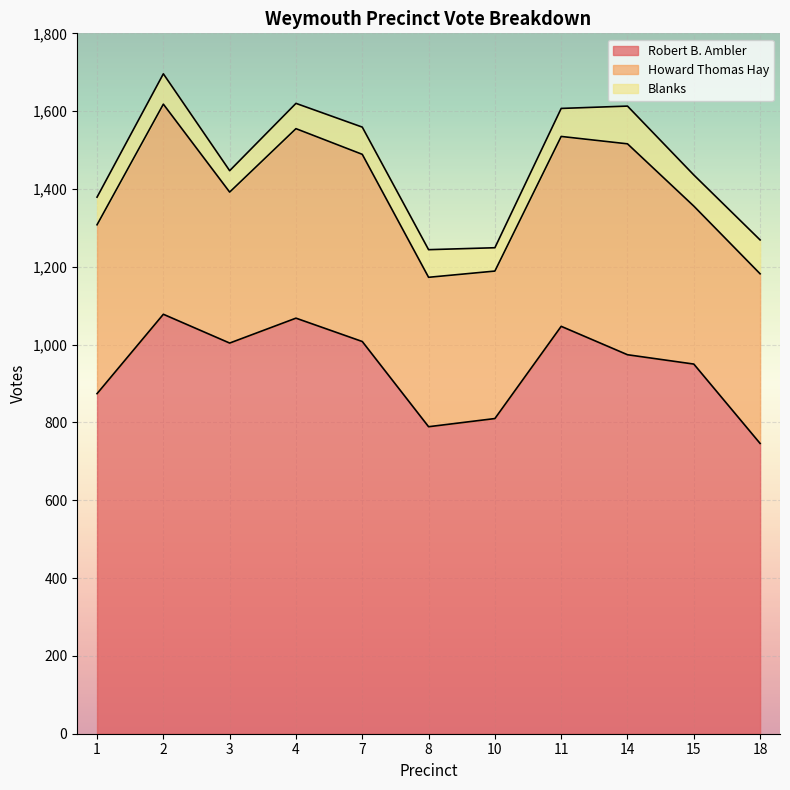

At which category is the sum across all series the highest?

2